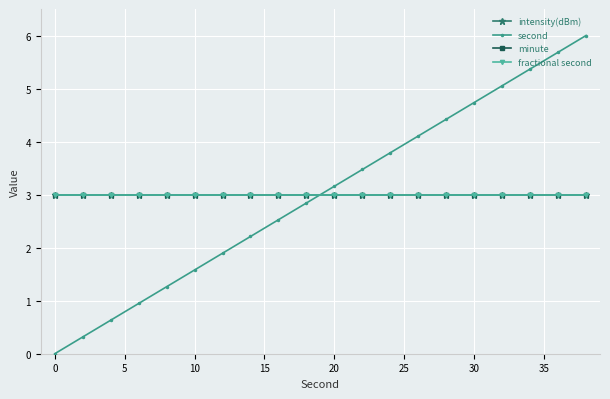

Is this an area chart (filled region under the line)?

No